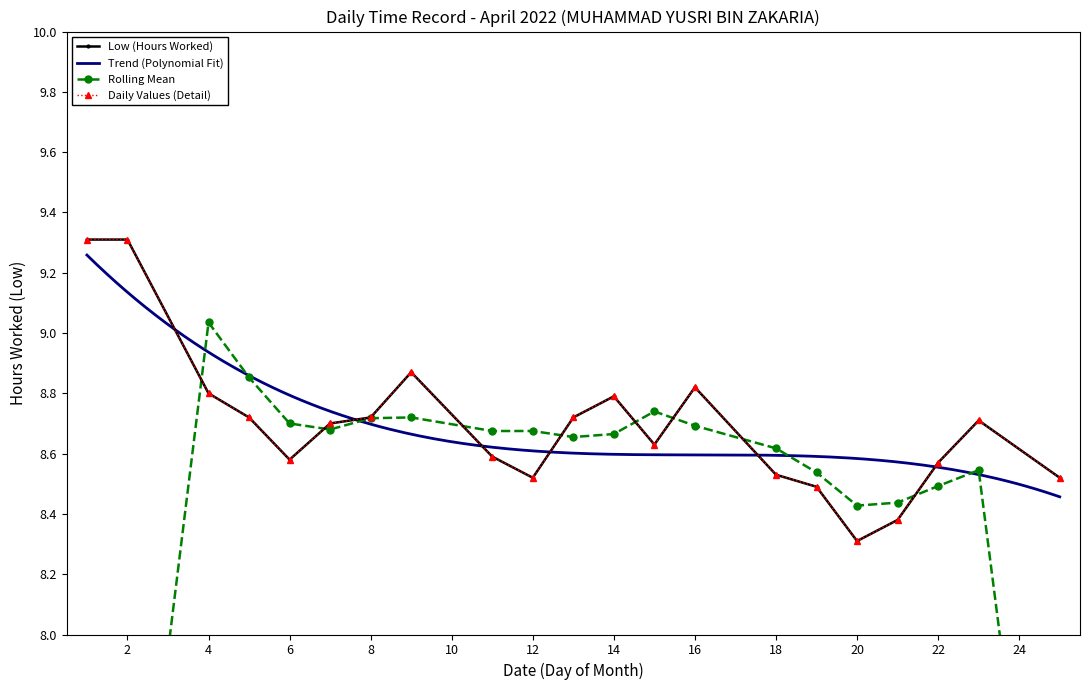

Which label corresponds to the smallest value in the chart?

20